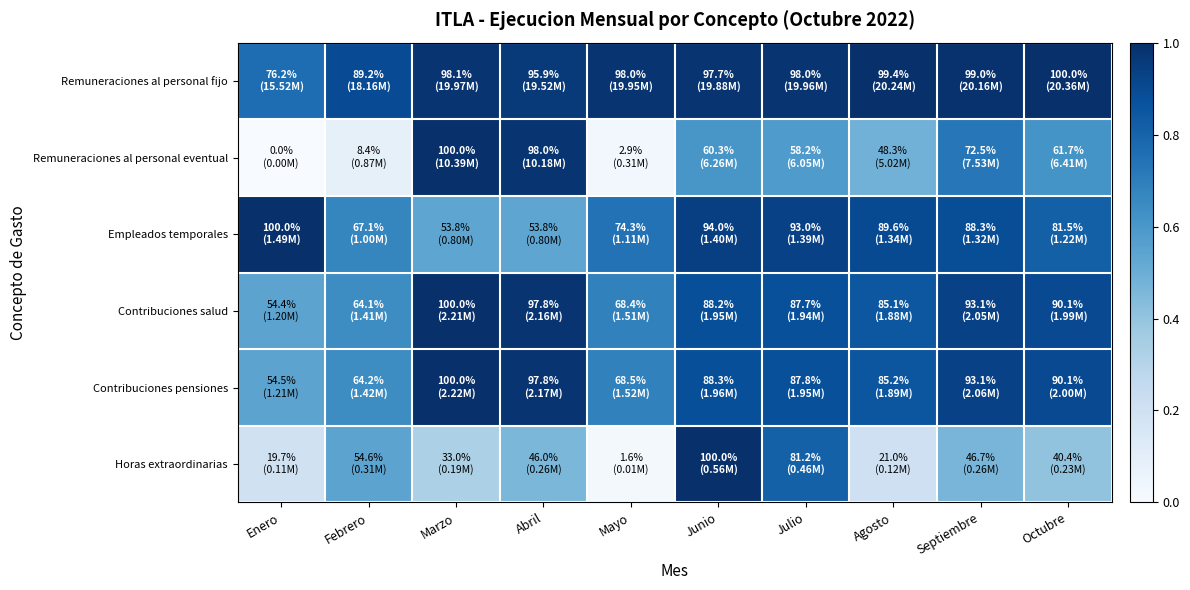

Between Febrero and Abril, which series saw the biggest shift?

Remuneraciones al personal eventual